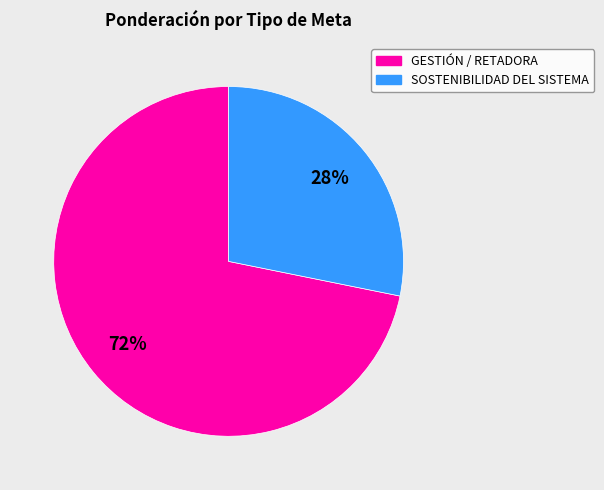

Is there a majority slice in this chart?

Yes